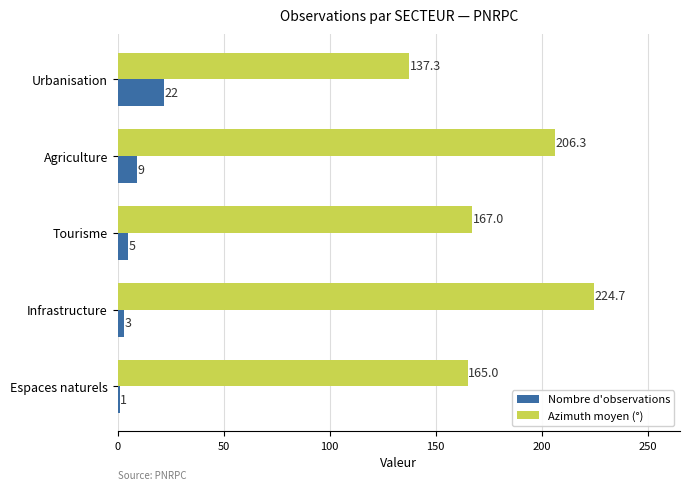

Is it true that Azimuth moyen (°) equals 137.3 at Urbanisation?

True